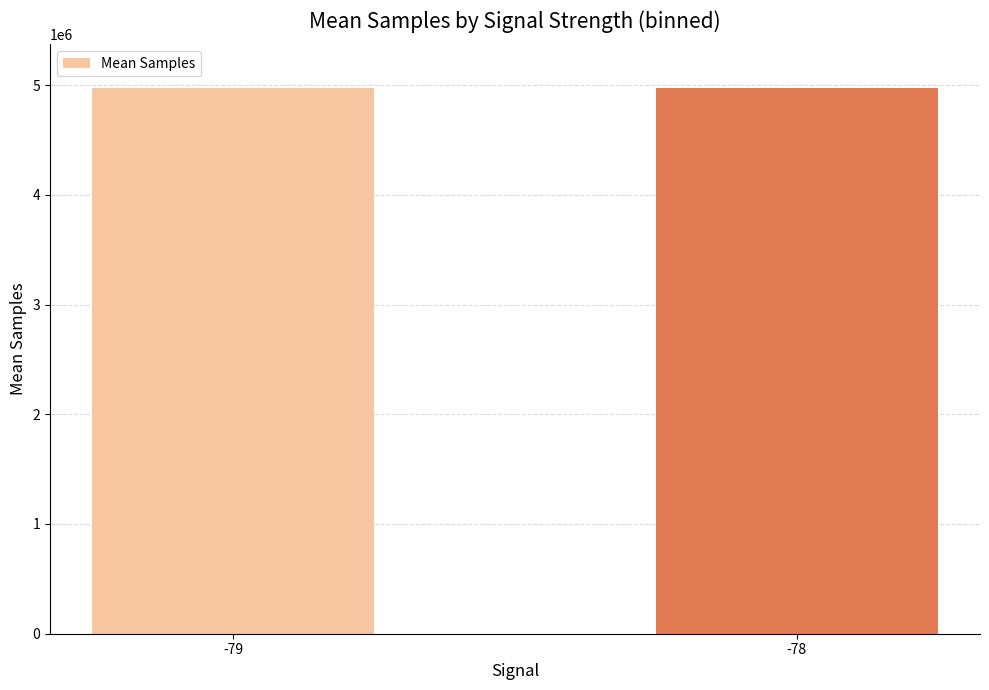

What is the greatest value displayed?

4973232.1